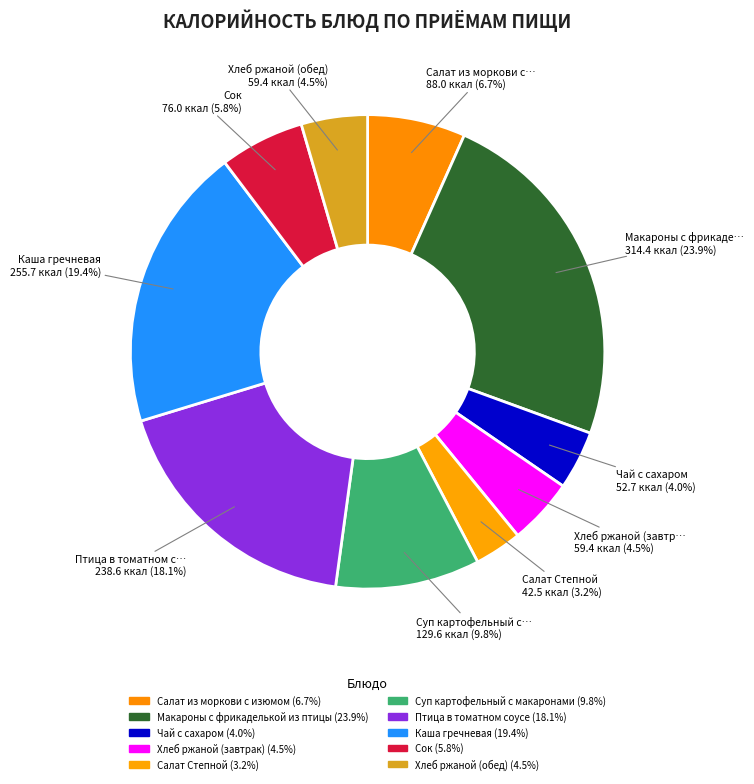

What is the smallest slice in the pie chart?

Салат Степной